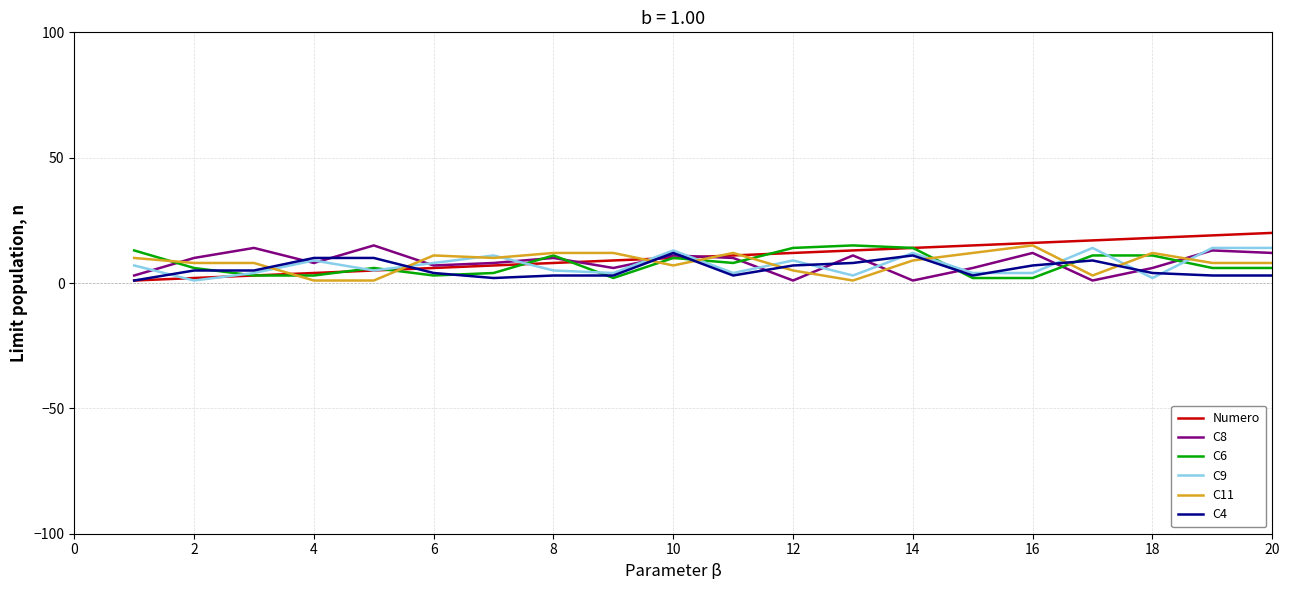

What is the maximum value shown in the chart?

20